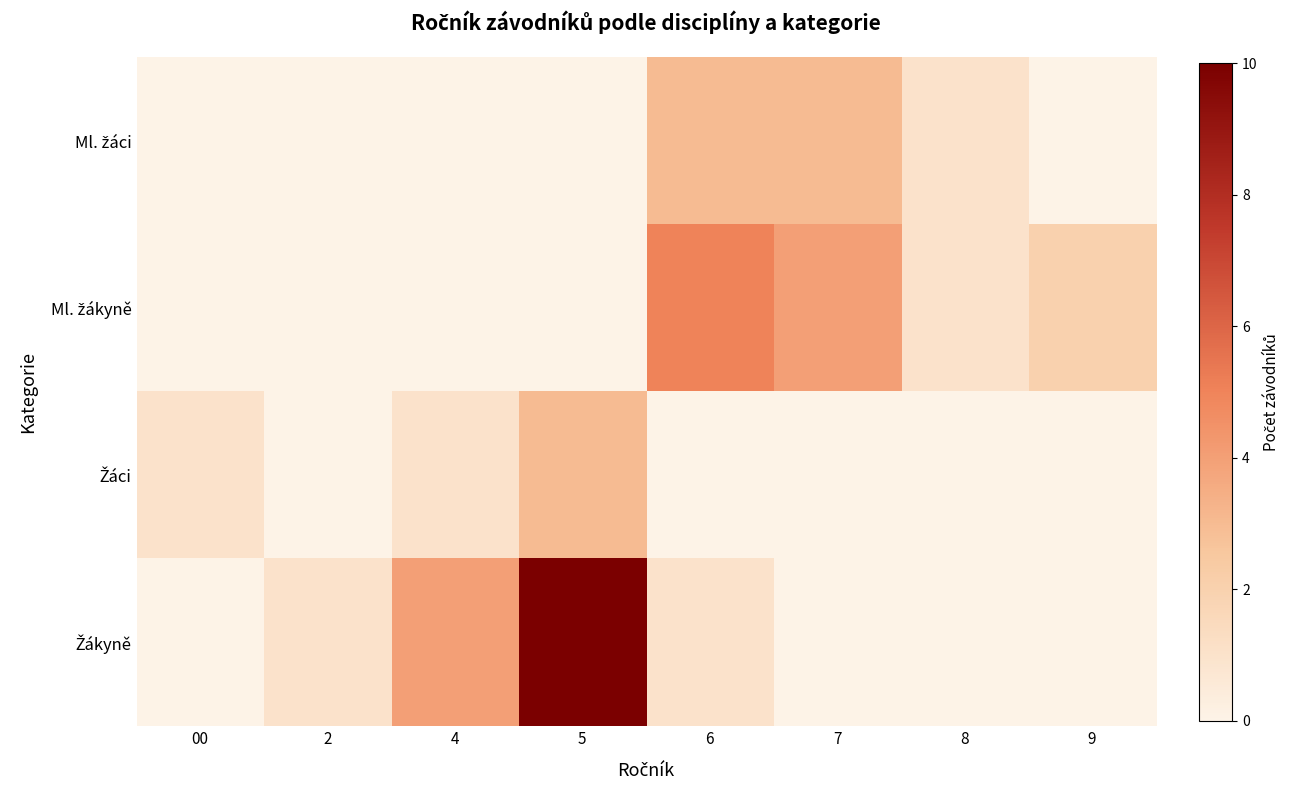

Which series has the largest total across all categories?

Žákyně